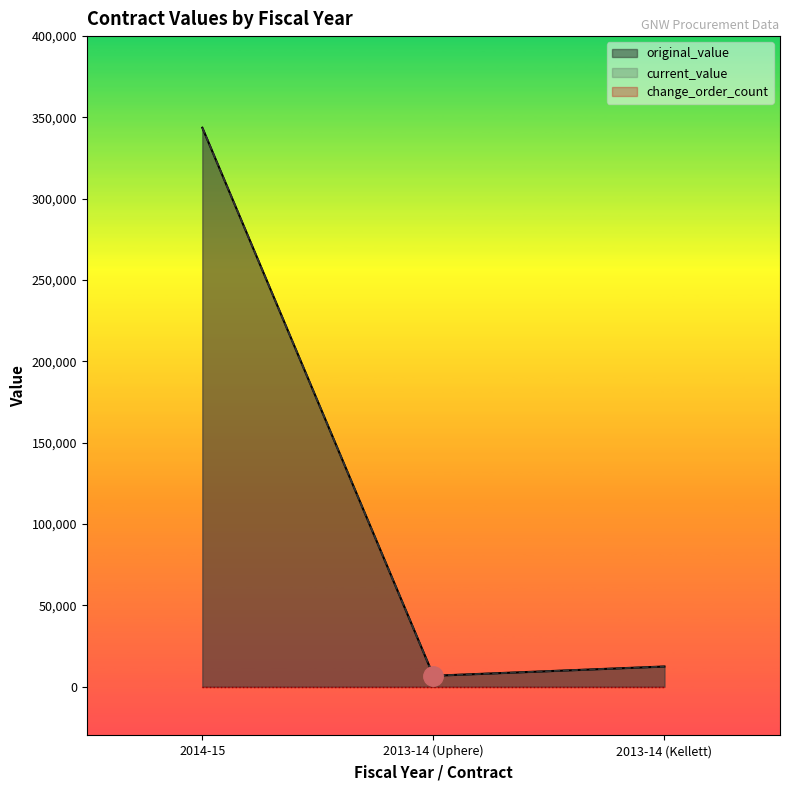

How many values in the current_value series are below 12403?

1